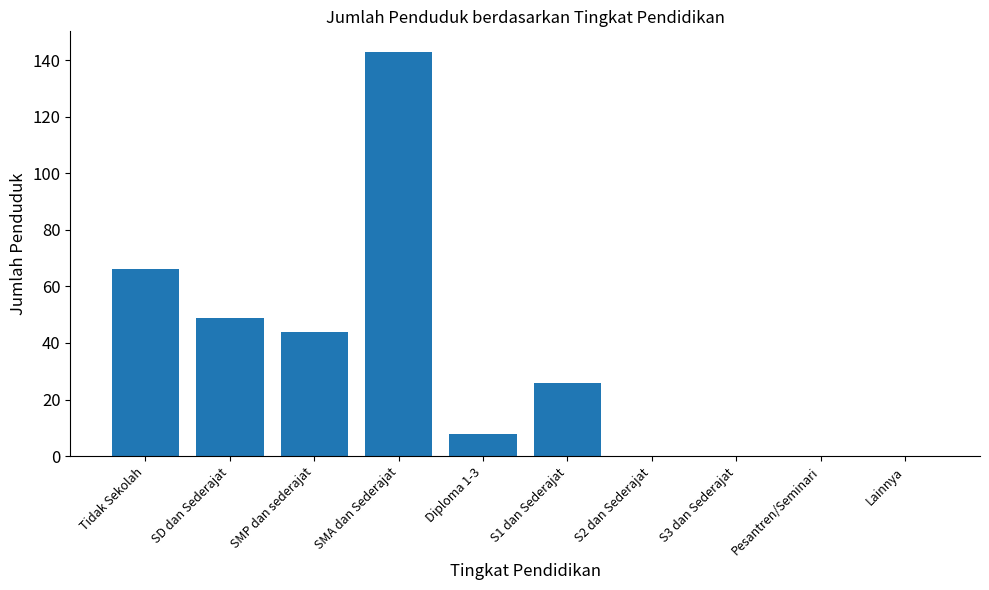

What is the sum of the values at Pesantren/Seminari and SMA dan Sederajat?

143